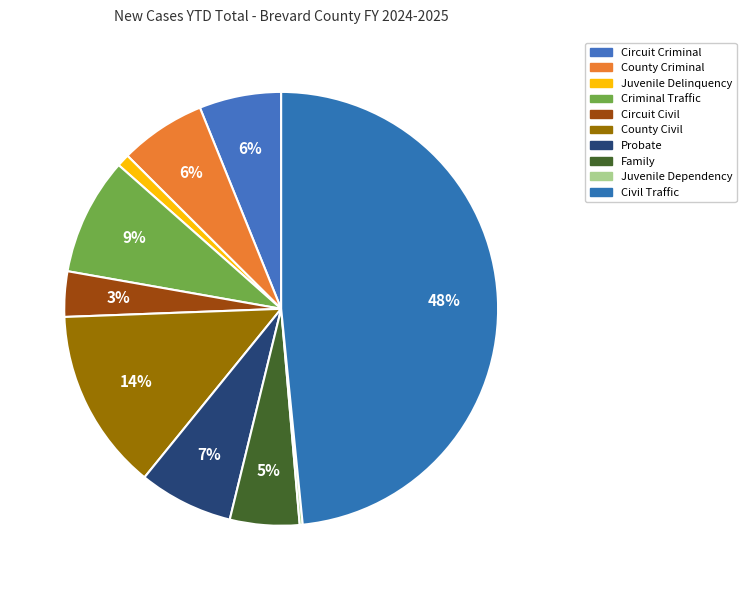

Between Juvenile Dependency and Circuit Civil, which is larger?

Circuit Civil